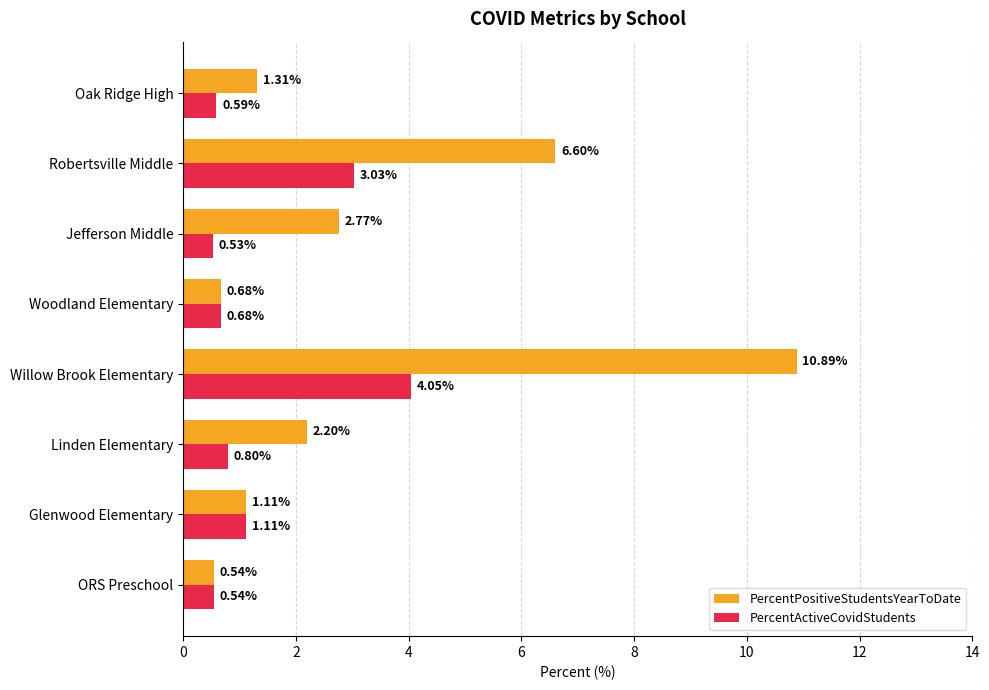

What is the difference between the PercentActiveCovidStudents values at Robertsville Middle and Glenwood Elementary?

1.9